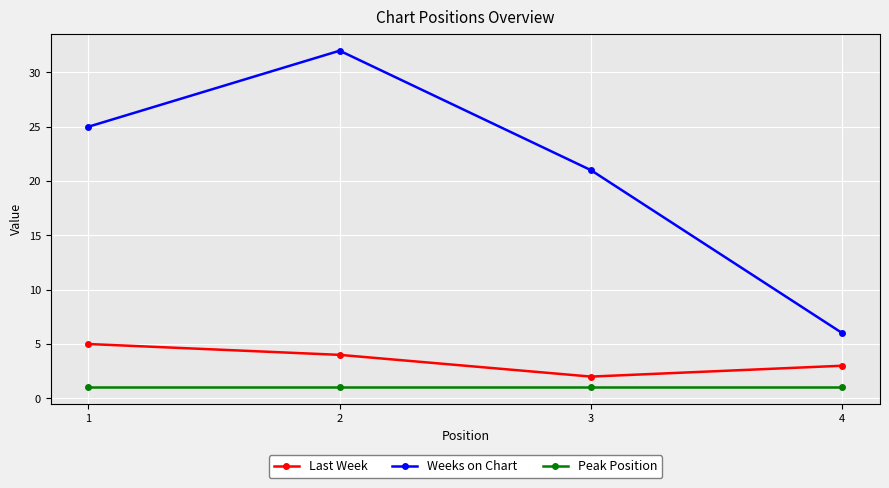

Is this an area chart (filled region under the line)?

No